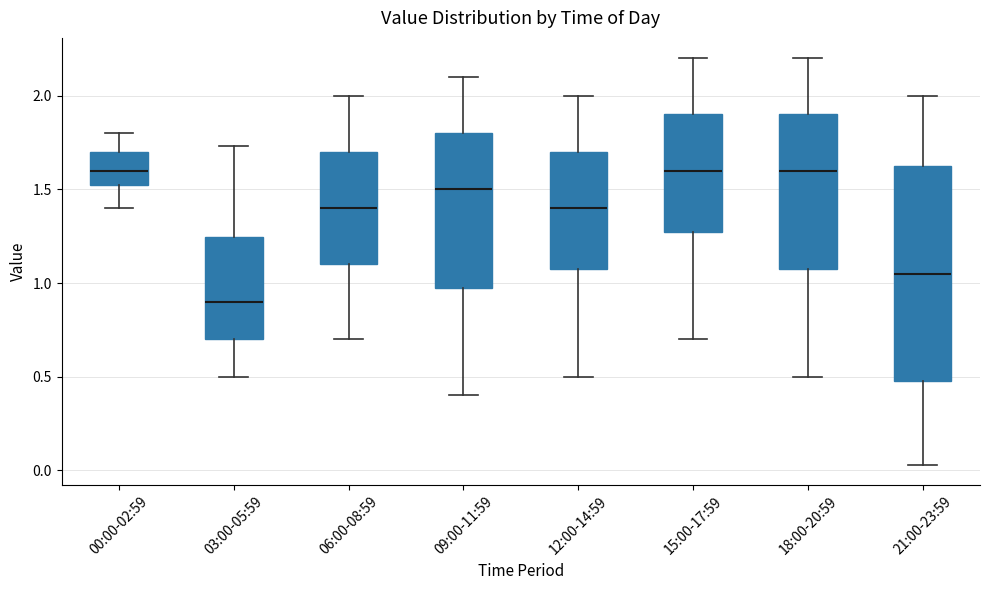

Reading left to right, read every box against the y-axis: the position of its median line, the range the box covers, and the ends of its whiskers. The values are not printed on the chart, so give them approximately, as read against the axis.

00:00-02:59: median 1.60, box 1.50 to 1.70, whiskers 1.40 to 1.80
03:00-05:59: median 0.90, box 0.70 to 1.25, whiskers 0.50 to 1.75
06:00-08:59: median 1.40, box 1.10 to 1.70, whiskers 0.70 to 2.00
09:00-11:59: median 1.50, box 1.00 to 1.80, whiskers 0.40 to 2.10
12:00-14:59: median 1.40, box 1.10 to 1.70, whiskers 0.50 to 2.00
15:00-17:59: median 1.60, box 1.30 to 1.90, whiskers 0.70 to 2.20
18:00-20:59: median 1.60, box 1.10 to 1.90, whiskers 0.50 to 2.20
21:00-23:59: median 1.05, box 0.50 to 1.65, whiskers 0.05 to 2.00